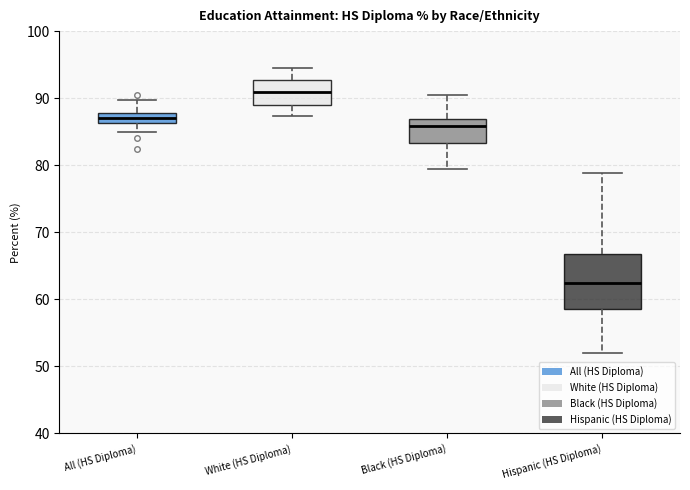

Where does the upper whisker of the box for Hispanic (HS Diploma) end on the y-axis? The values are not printed on the chart, so give them approximately, as read against the axis.

79